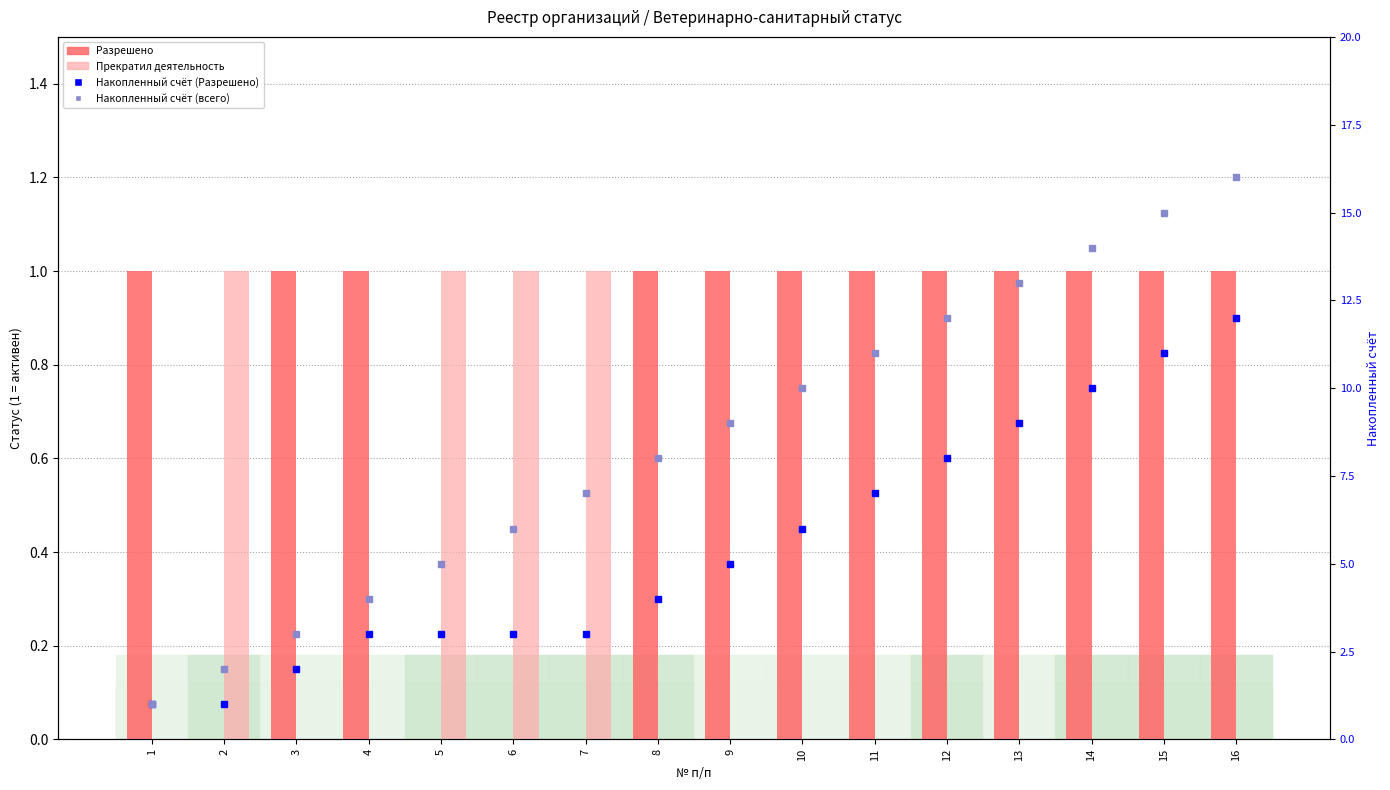

Which series has the largest total across all categories?

Накопленный счёт (всего)